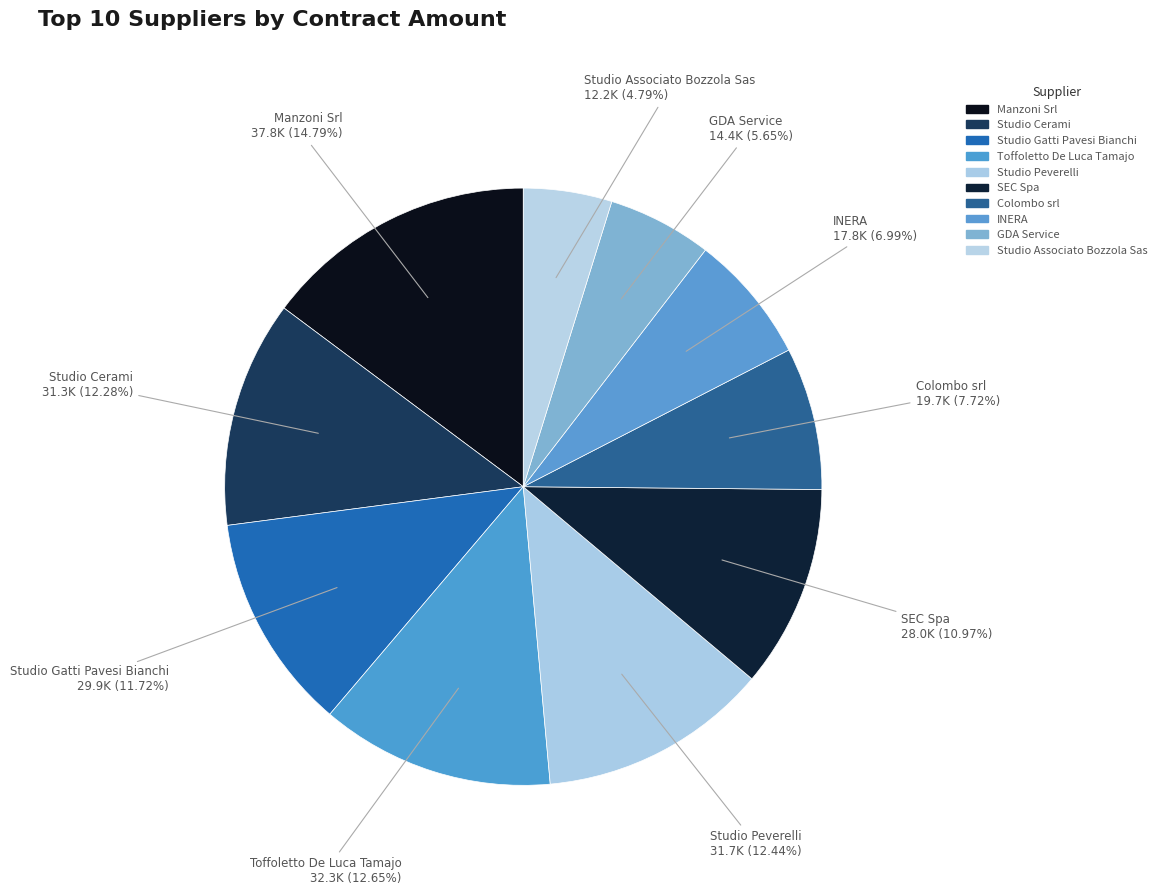

What is the largest slice in the pie chart?

Manzoni Srl